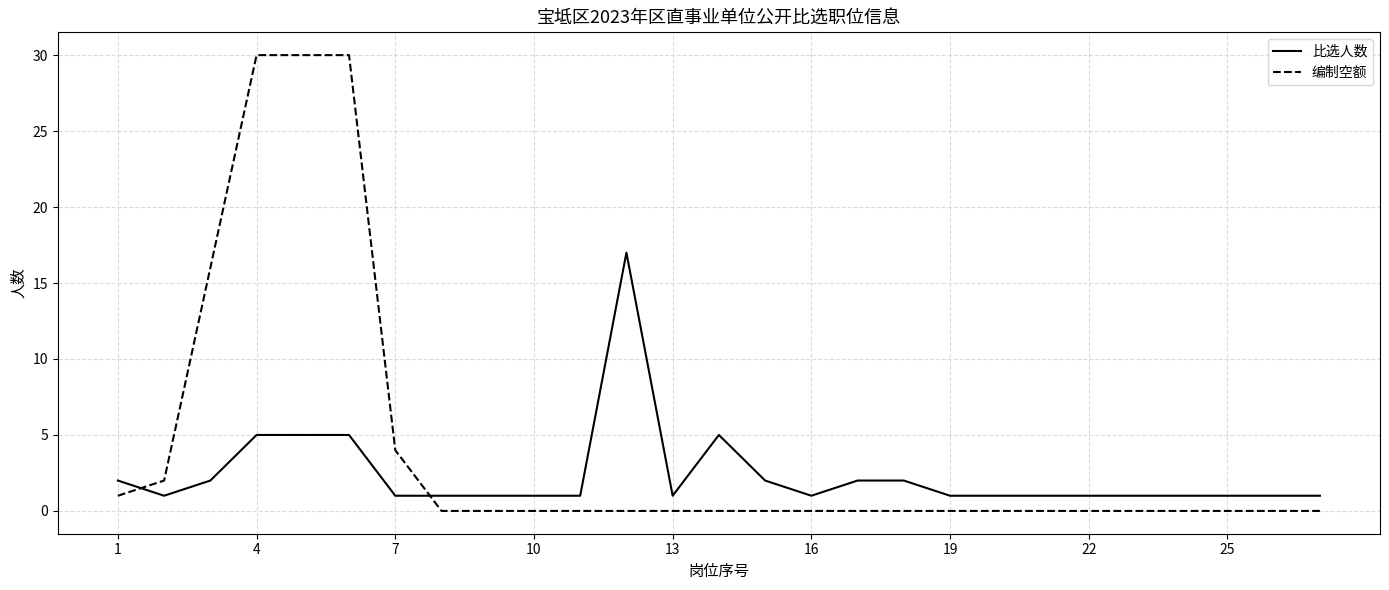

Reading right to left, transcribe all the data shown in this chart.

比选人数: 1	1	1	1	1	1	1	1	1	2	2	1	2	5	1	17	1	1	1	1	1	5	5	5	2	1	2
编制空额: 0	0	0	0	0	0	0	0	0	0	0	0	0	0	0	0	0	0	0	0	4	30	30	30	16	2	1